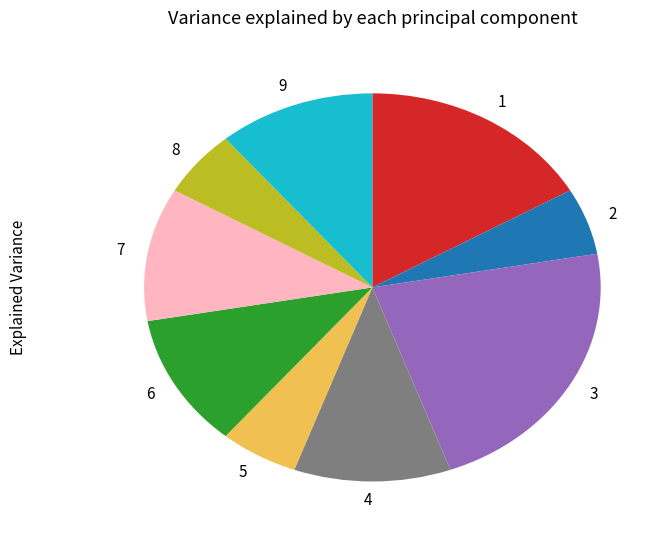

Does 9 account for over 50% of the chart?

No